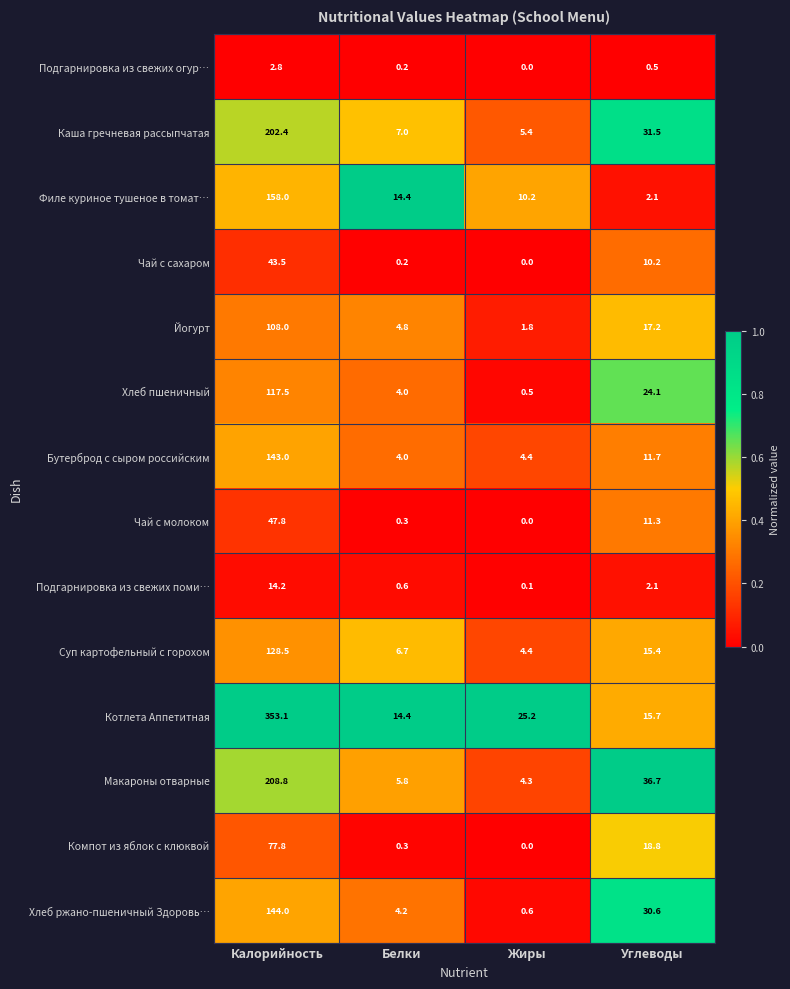

What is the lowest value of the Филе куриное тушеное в томат… series?

2.1